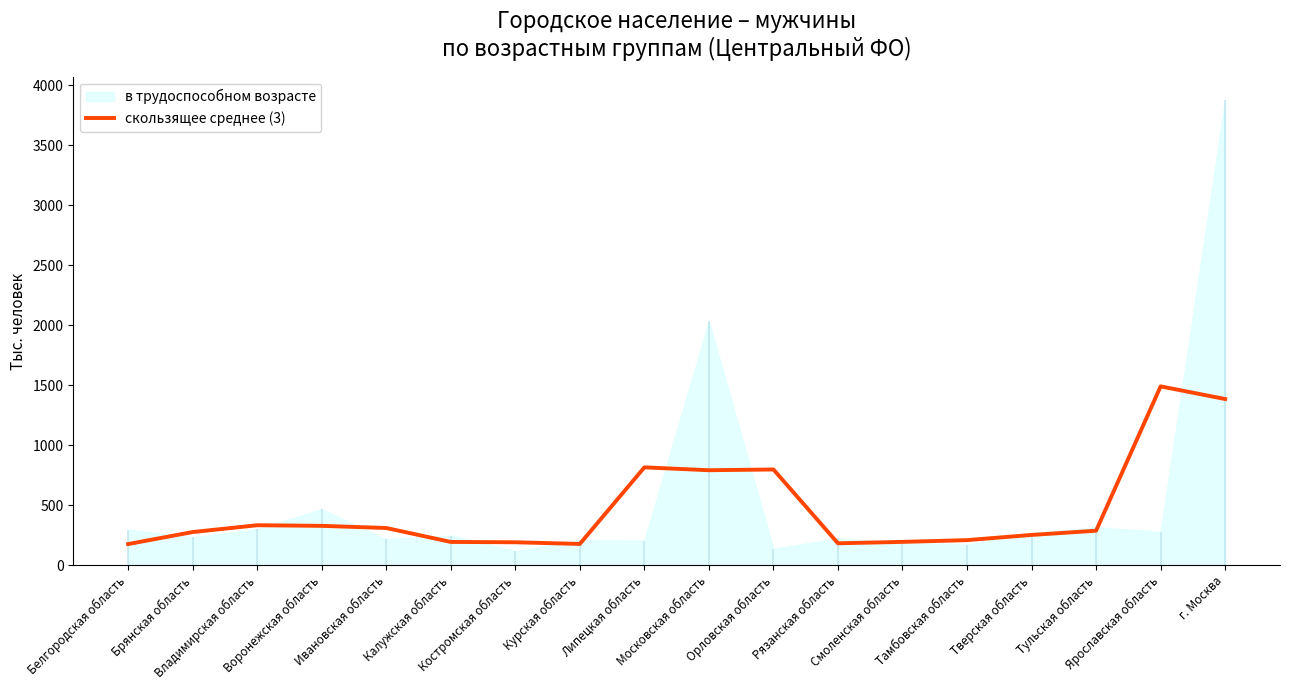

What is the sum of all values?

8388.7